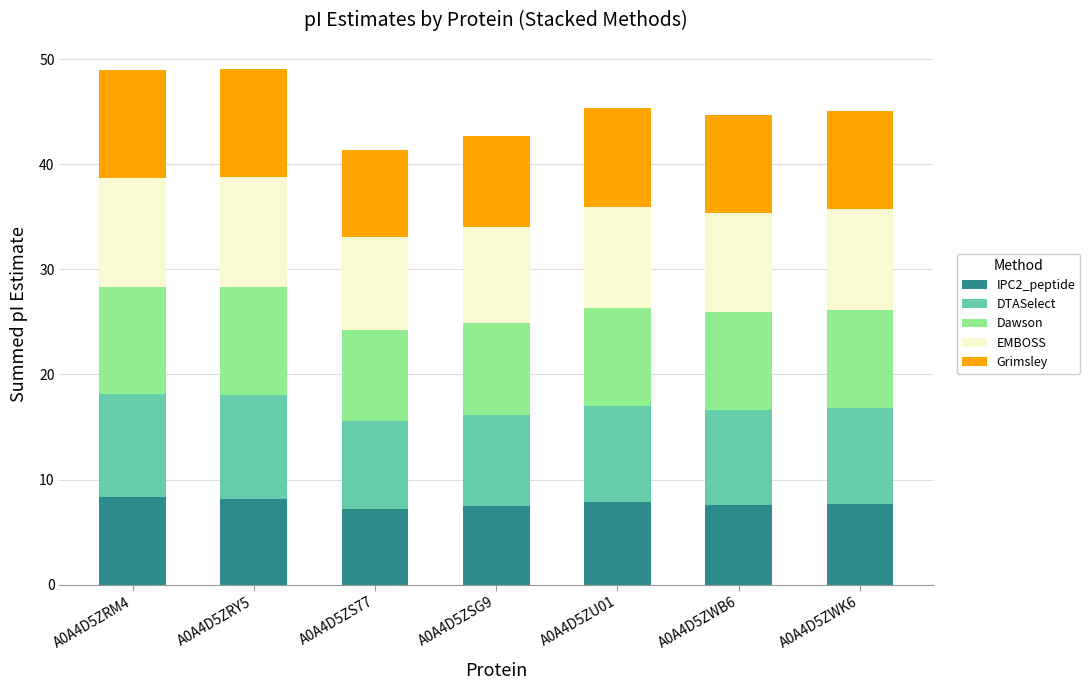

What is the highest value of the IPC2_peptide series?

8.4